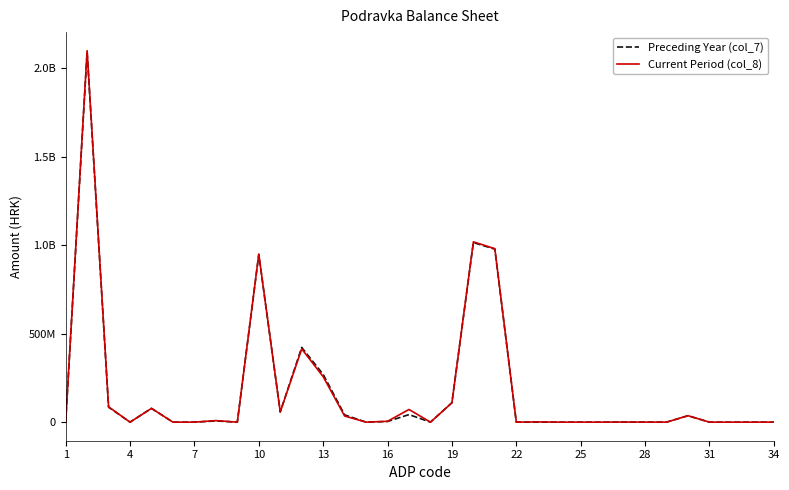

What are all the series names shown in the legend?

Preceding Year (col_7), Current Period (col_8)